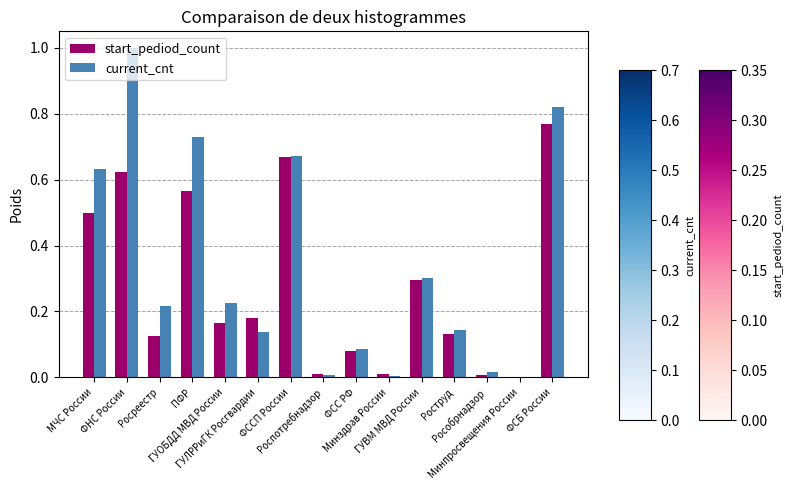

What is the sum of all start_pediod_count values?

4.1